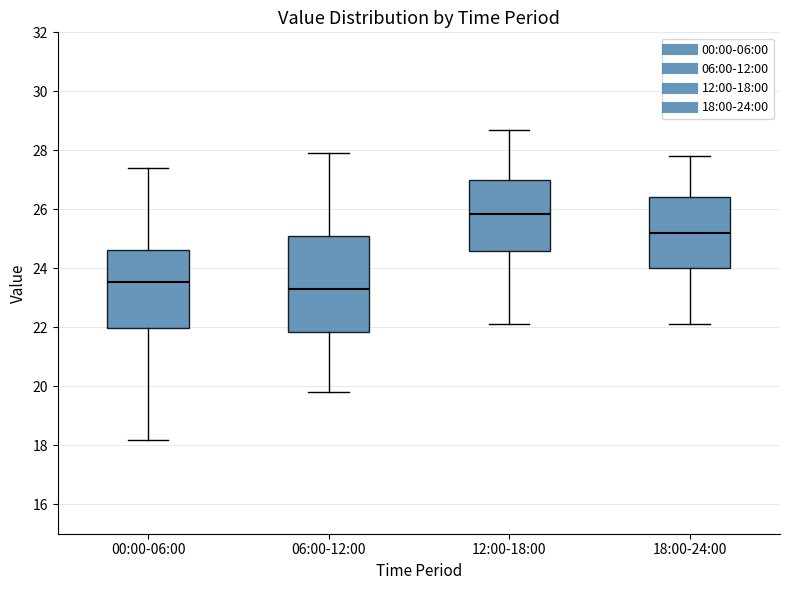

Which box's median line is the lowest?

06:00-12:00